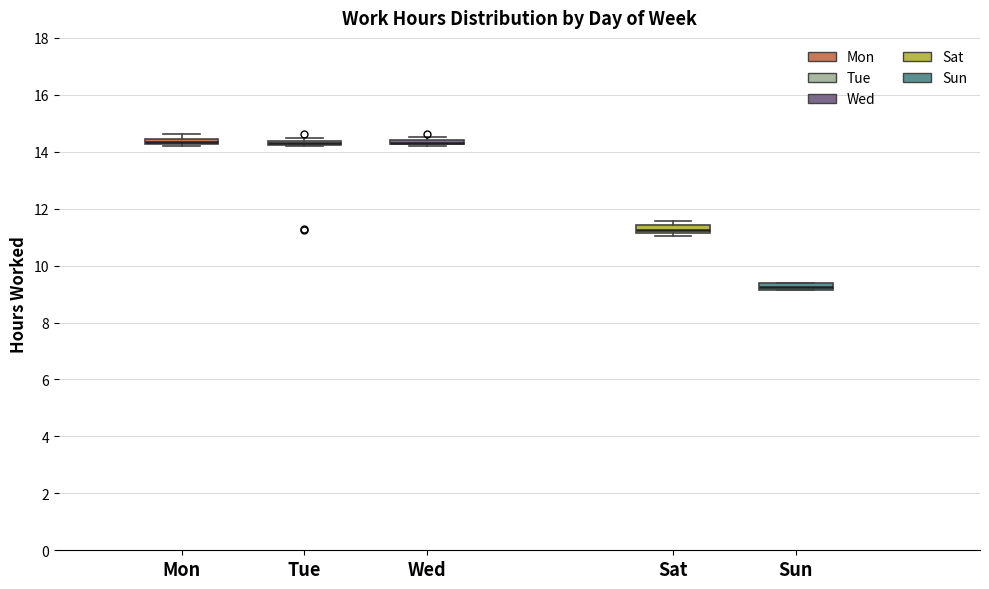

Where is the lower edge of the box for Wed on the y-axis? The values are not printed on the chart, so give them approximately, as read against the axis.

14.2